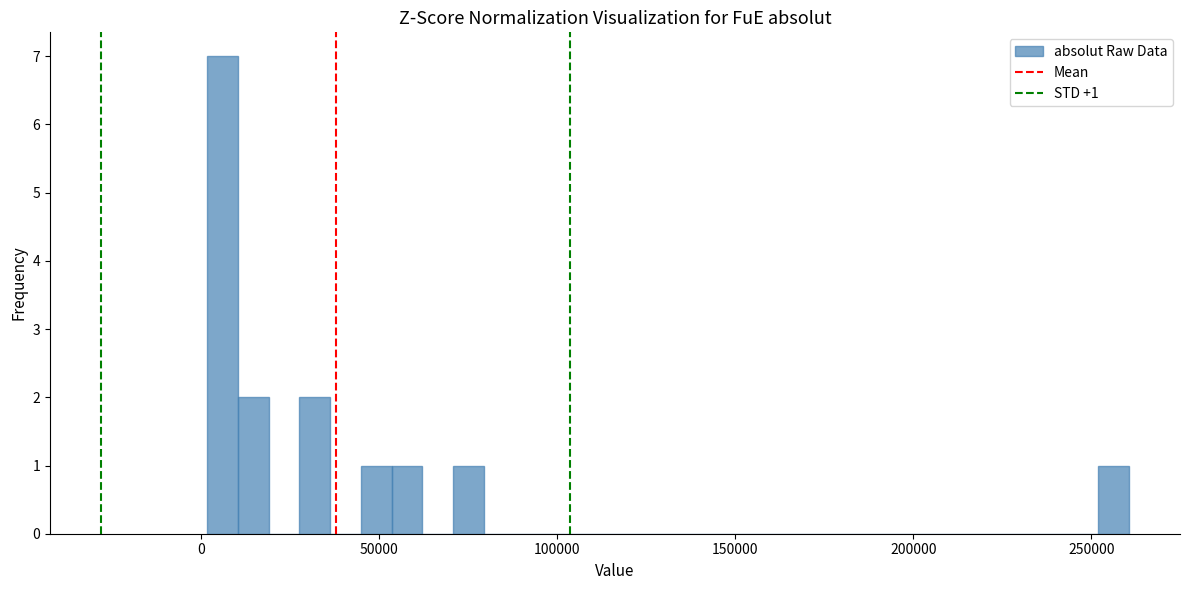

Around what value on the x-axis is the tallest bar? Give the approximate position of its centre, as read against the axis.

5000